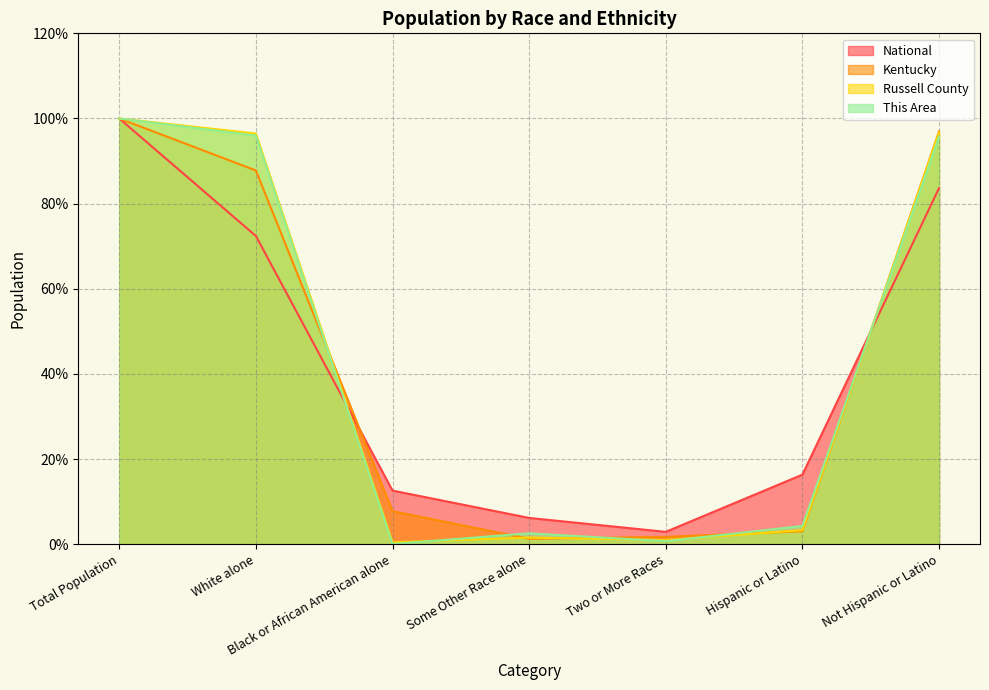

What is the sum of all National values?

294.1